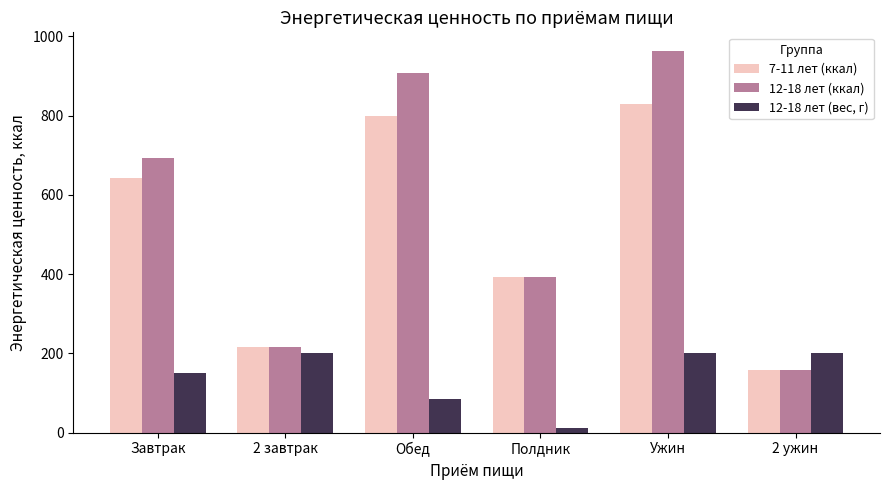

What is the sum of the 12-18 лет (ккал) values at Ужин and Полдник?

1354